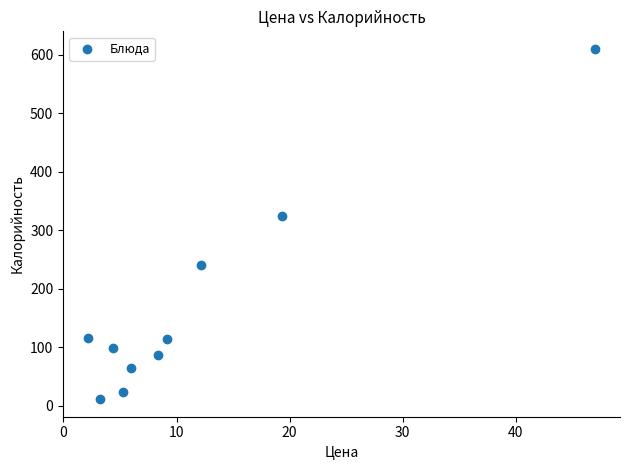

What is the range of X values (max minus min)?

44.8